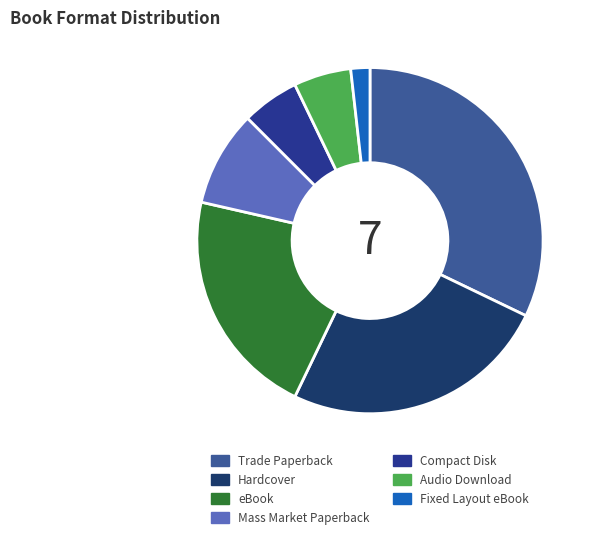

How many segments does this pie chart have?

7